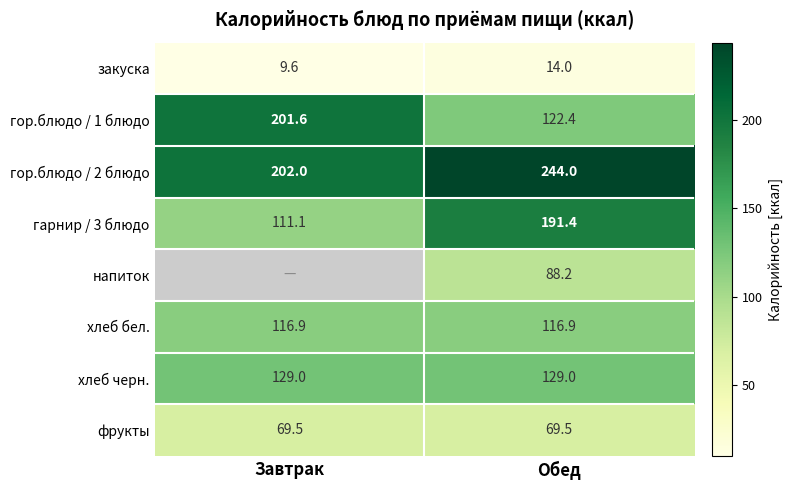

The гор.блюдо / 2 блюдо series shows 312.9 at Завтрак. True or false?

False